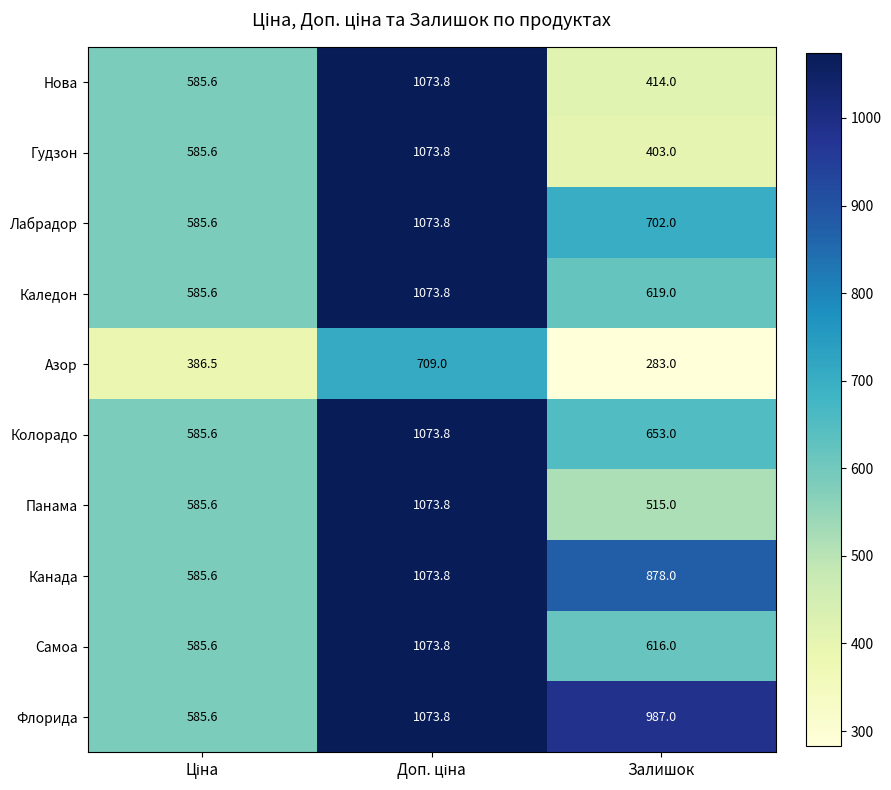

Which series has the largest total across all categories?

Флорида